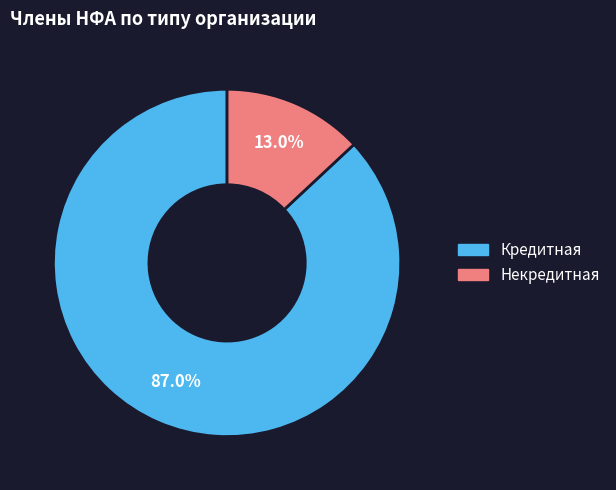

Which has a higher value, Кредитная or Некредитная?

Кредитная